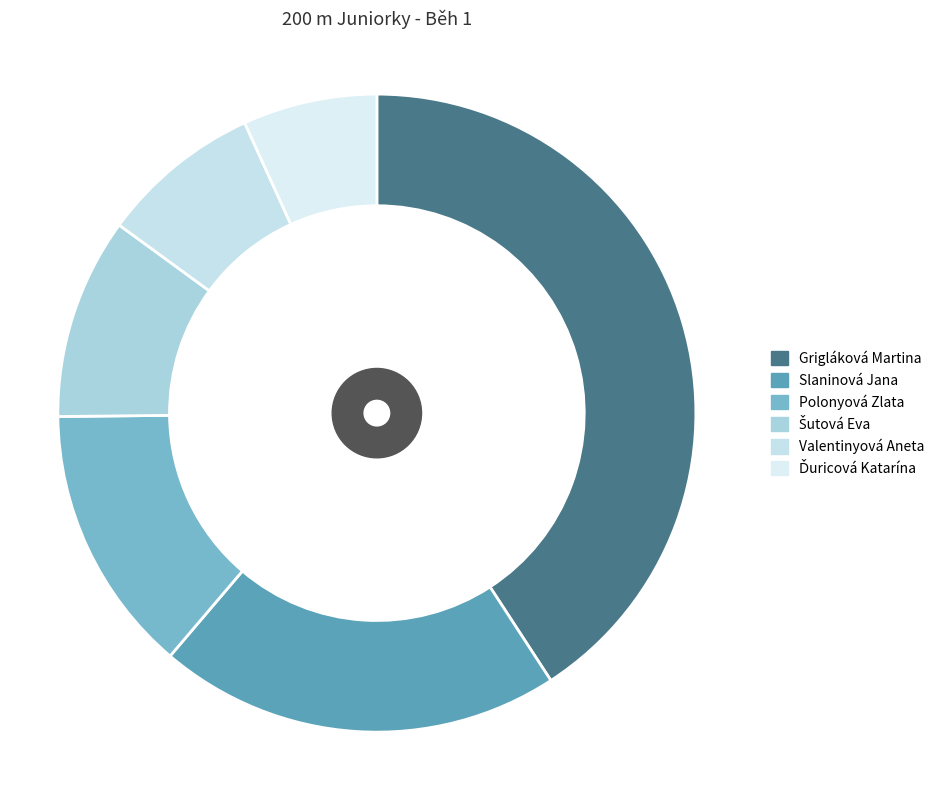

What is the change in value from Šutová Eva to Valentinyová Aneta?

+1